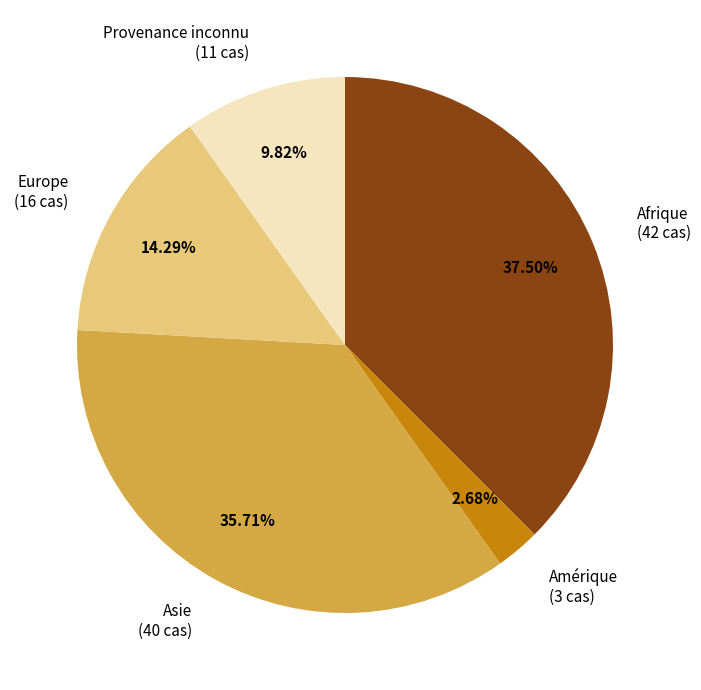

Which category has the smallest portion of the pie?

Amérique